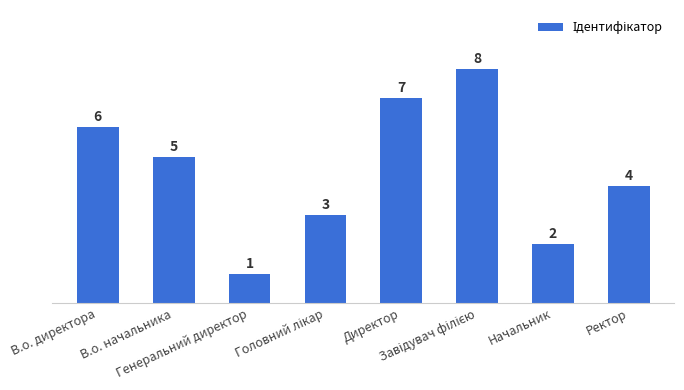

What is the label of the 7th bar from the left?

Начальник